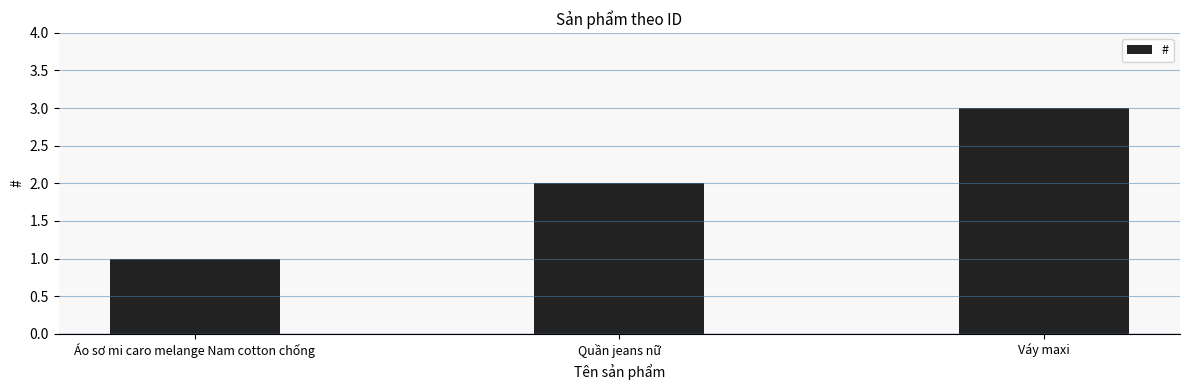

List the labels in order of value, largest first.

Váy maxi, Quần jeans nữ, Áo sơ mi caro melange Nam cotton chống